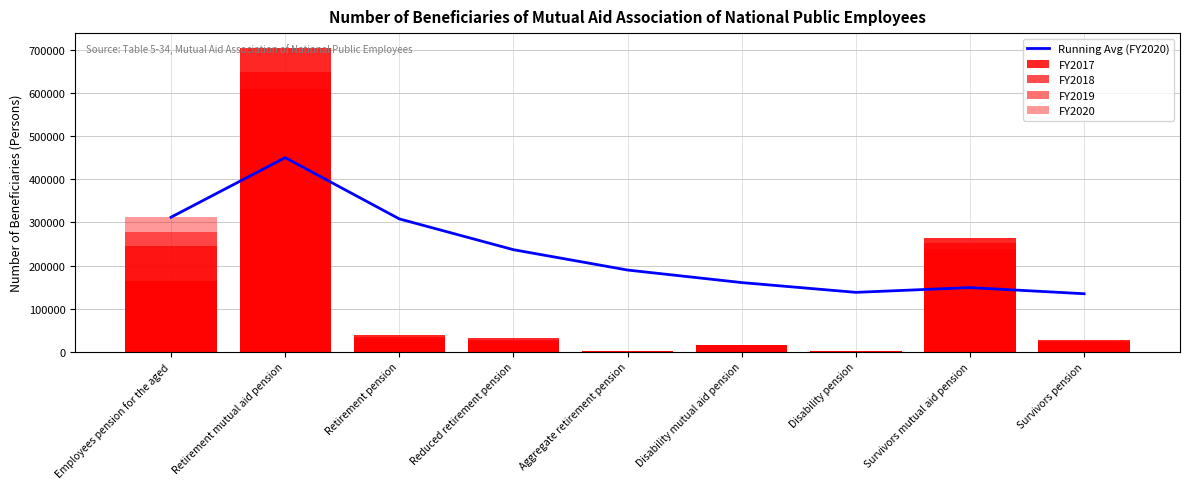

At Retirement pension, list the series in order from largest to smallest.

Running Avg (FY2020), FY2017, FY2018, FY2019, FY2020